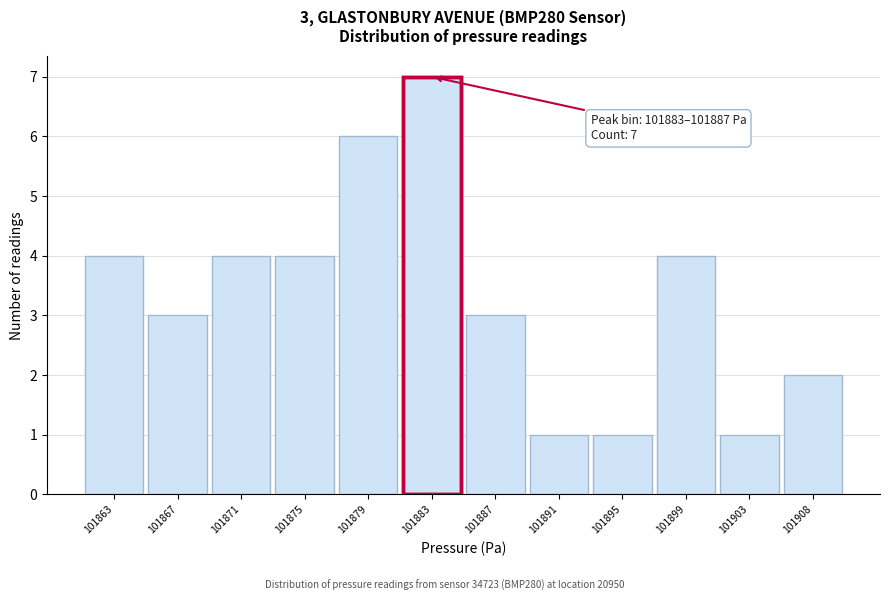

Reading left to right, transcribe all the data shown in this chart.

101863=4	101867=3	101871=4	101875=4	101879=6	101883=7	101887=3	101891=1	101895=1	101899=4	101903=1	101908=2